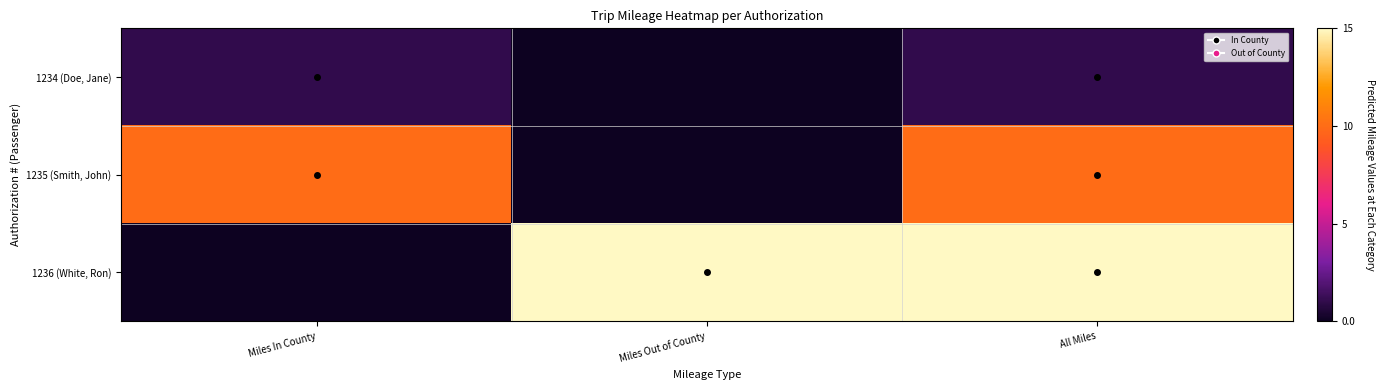

Rank the series by their average value, from lowest to highest.

1234 (Doe, Jane), 1235 (Smith, John), 1236 (White, Ron)